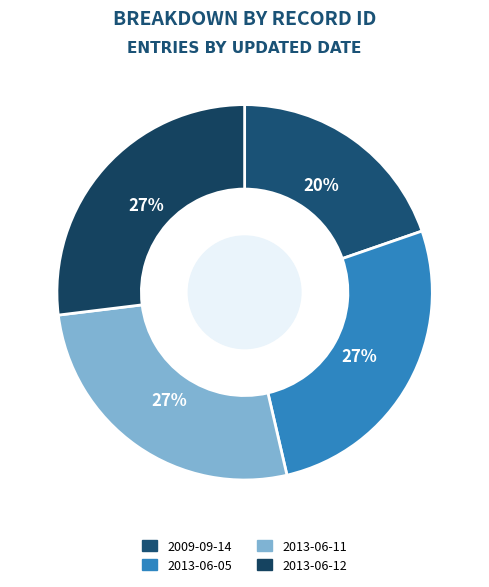

Count the number of slices in the pie.

4